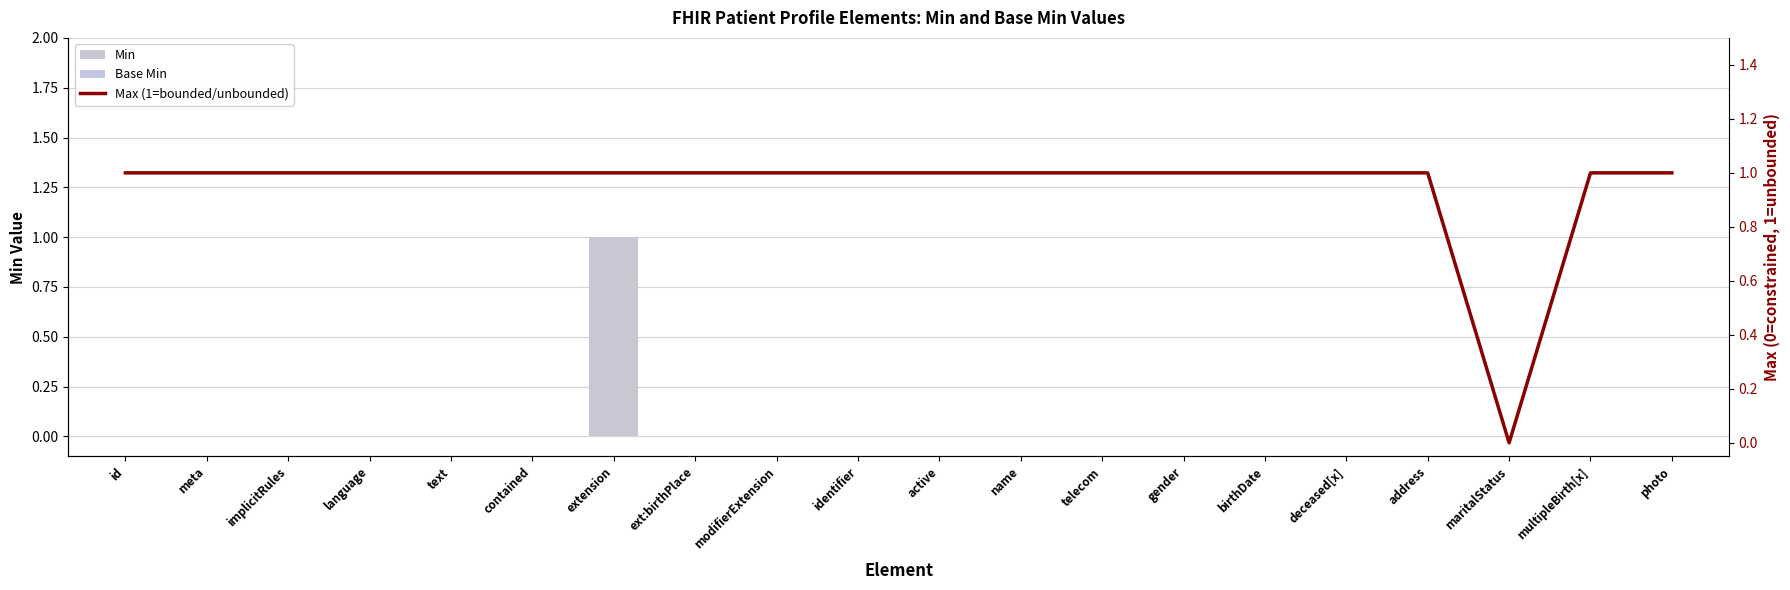

True or false: Max (1=bounded, *=unbounded) has a value of 1 at photo.

True